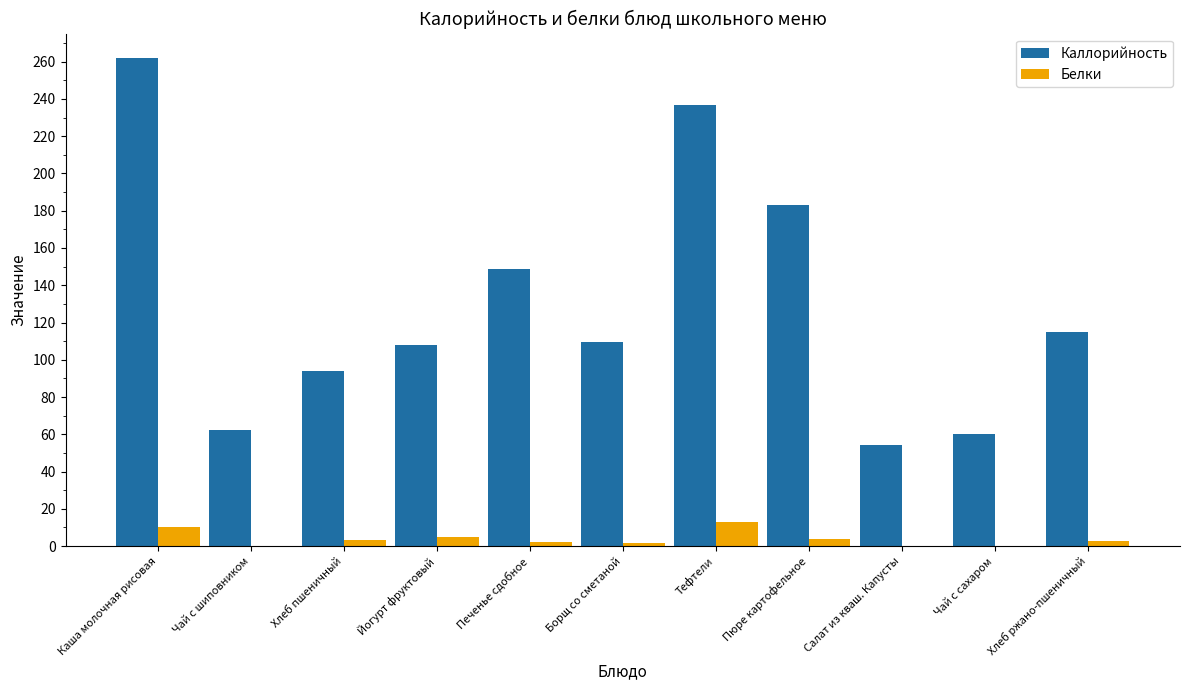

The value of Каллорийность at Каша молочная рисовая is 262.0. True or false?

True